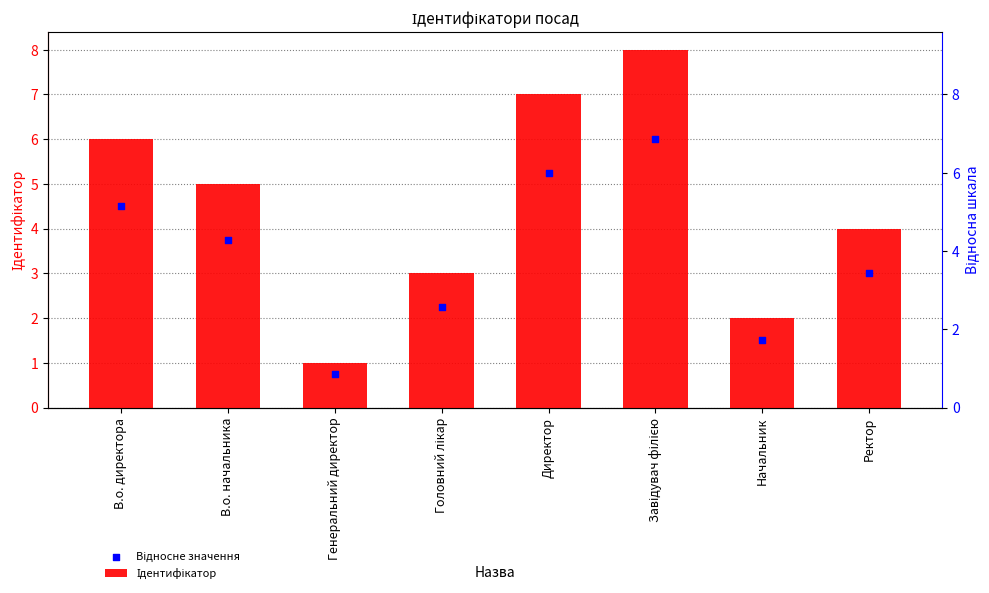

What are all the series names shown in the legend?

Ідентифікатор, Відносне значення